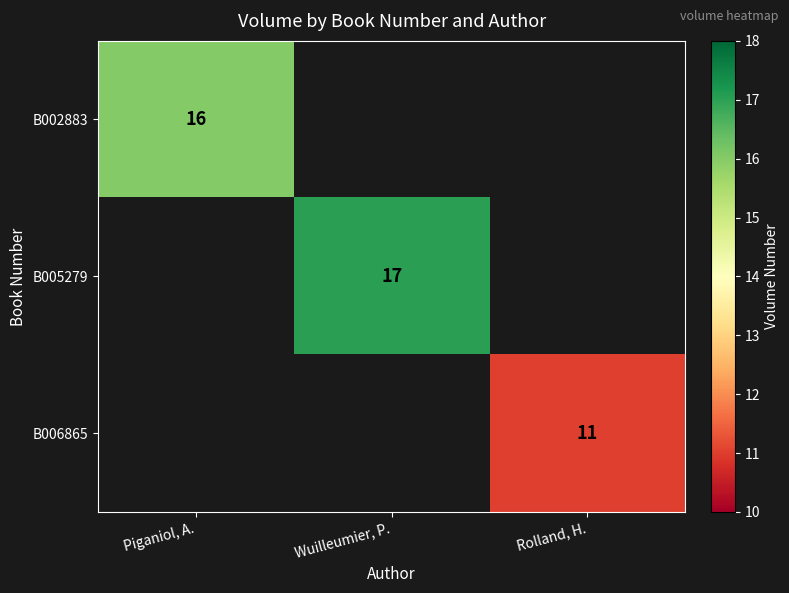

The value of B005279 at Wuilleumier, P. is 3. True or false?

False